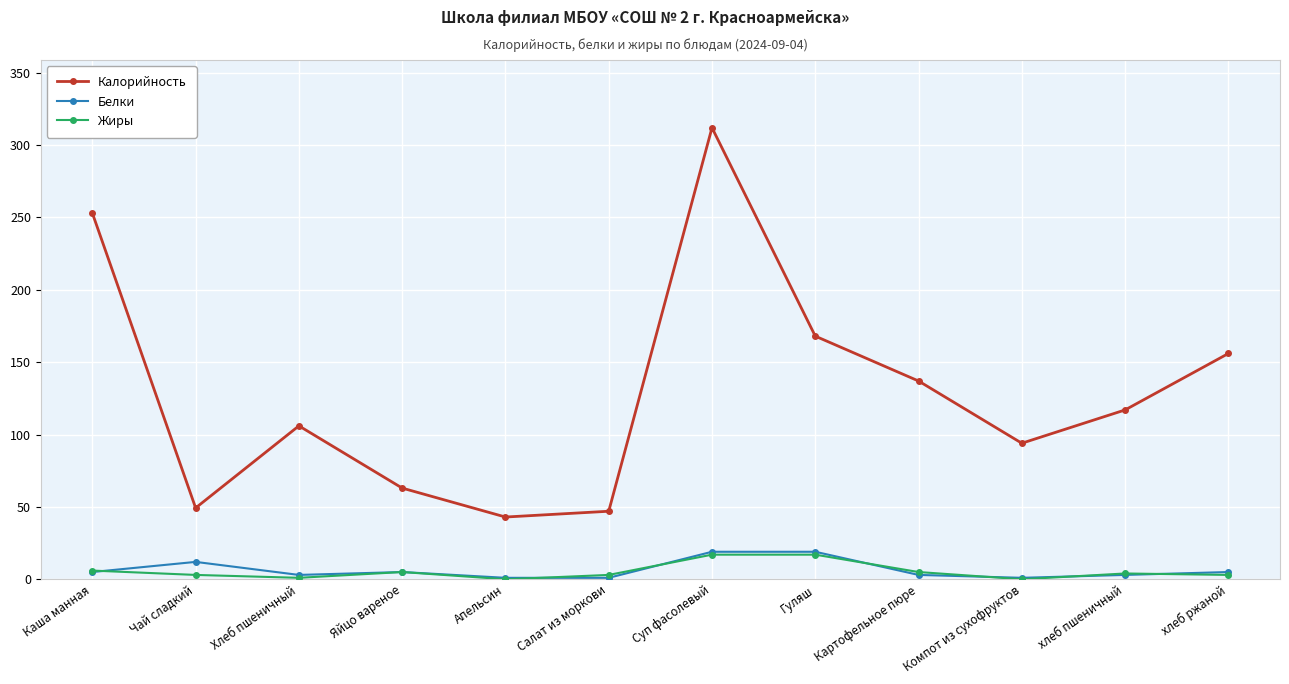

How many categories are shown in the chart?

12